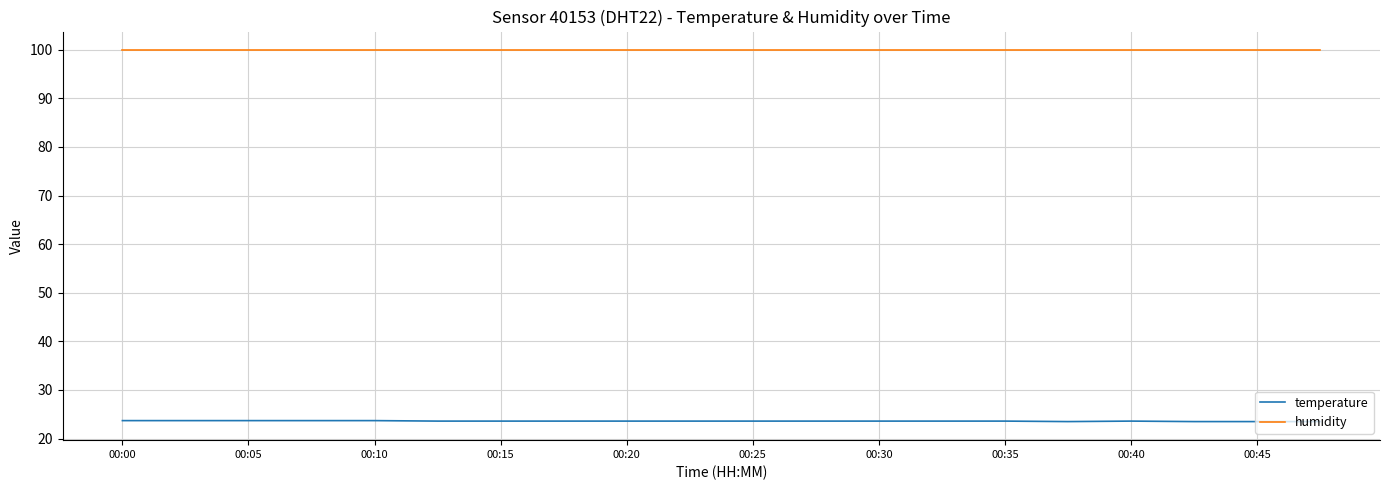

Count the number of data series in this chart.

2